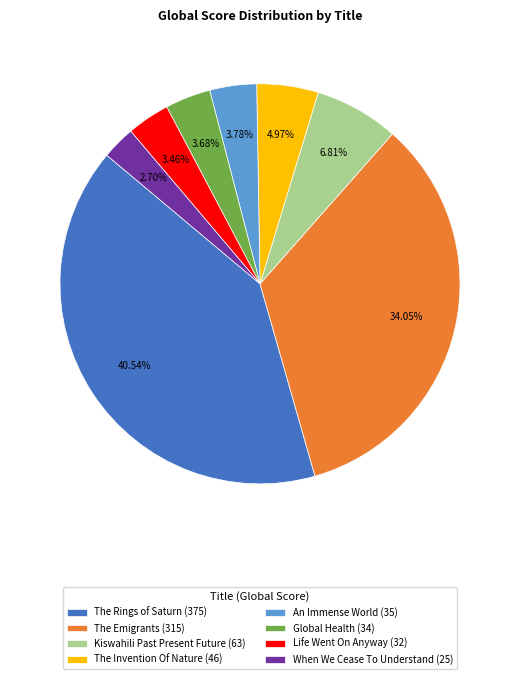

How many slices are in this pie chart?

8